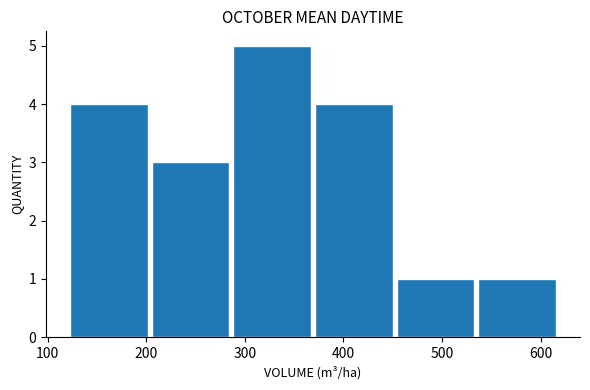

Which range on the x-axis has the tallest bar?

290 to 370